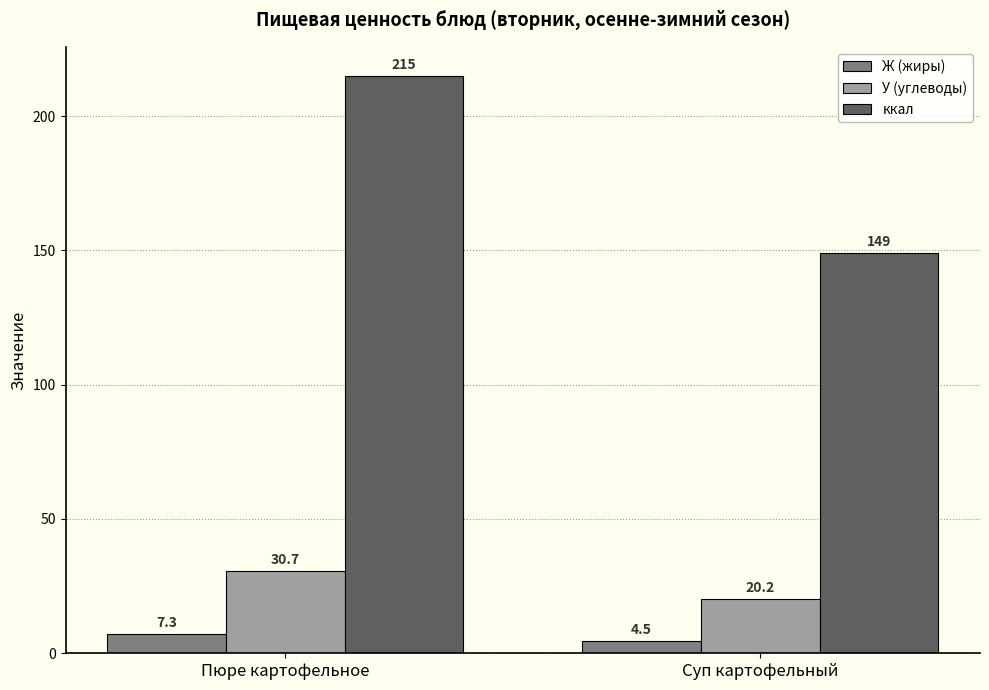

How many Ж (жиры) values are between 4 and 7?

1